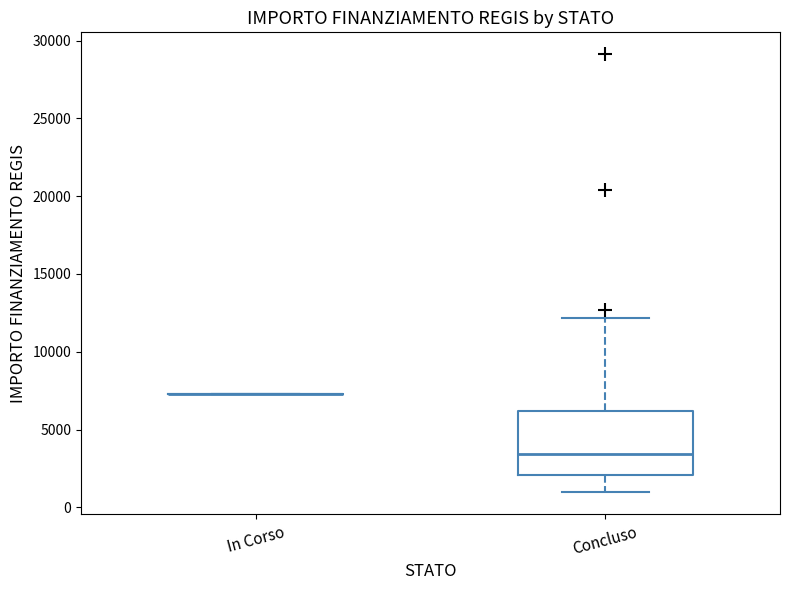

Reading left to right, transcribe this box plot: for each box, give where its median line is, the range the box spans, and where its two whiskers end, as read against the y-axis. The values are not printed on the chart, so give them approximately, as read against the axis.

In Corso: box collapsed to a line at 7500, whiskers 7500 to 7500
Concluso: median 3500, box 2000 to 6000, whiskers 1000 to 12000